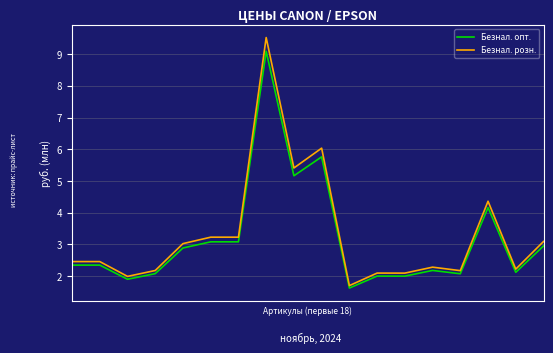

True or false: Безнал. опт. and Безнал. розн. cross at least once.

False